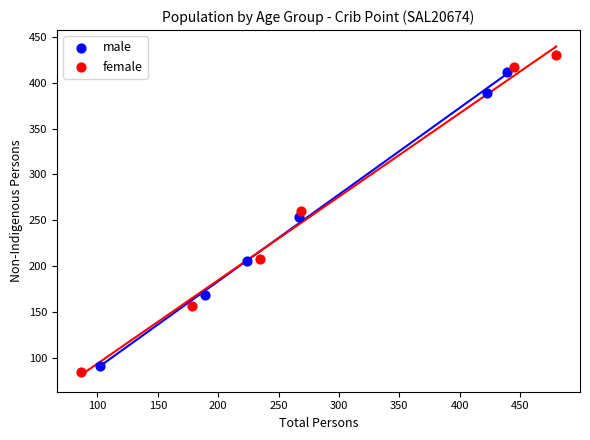

Which series has the largest Y range (max minus min)?

female